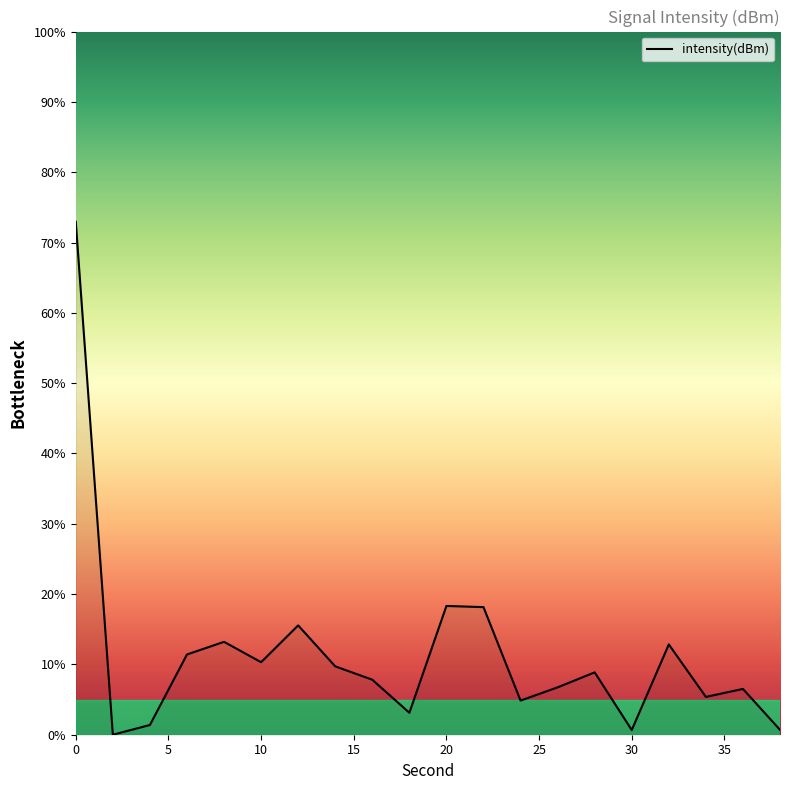

What is the maximum value shown in the chart?

72.9